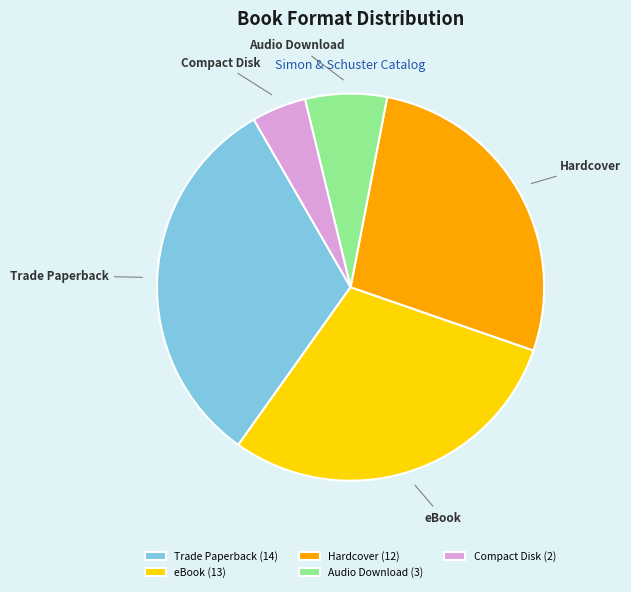

Is there any slice that represents more than half of the pie?

No